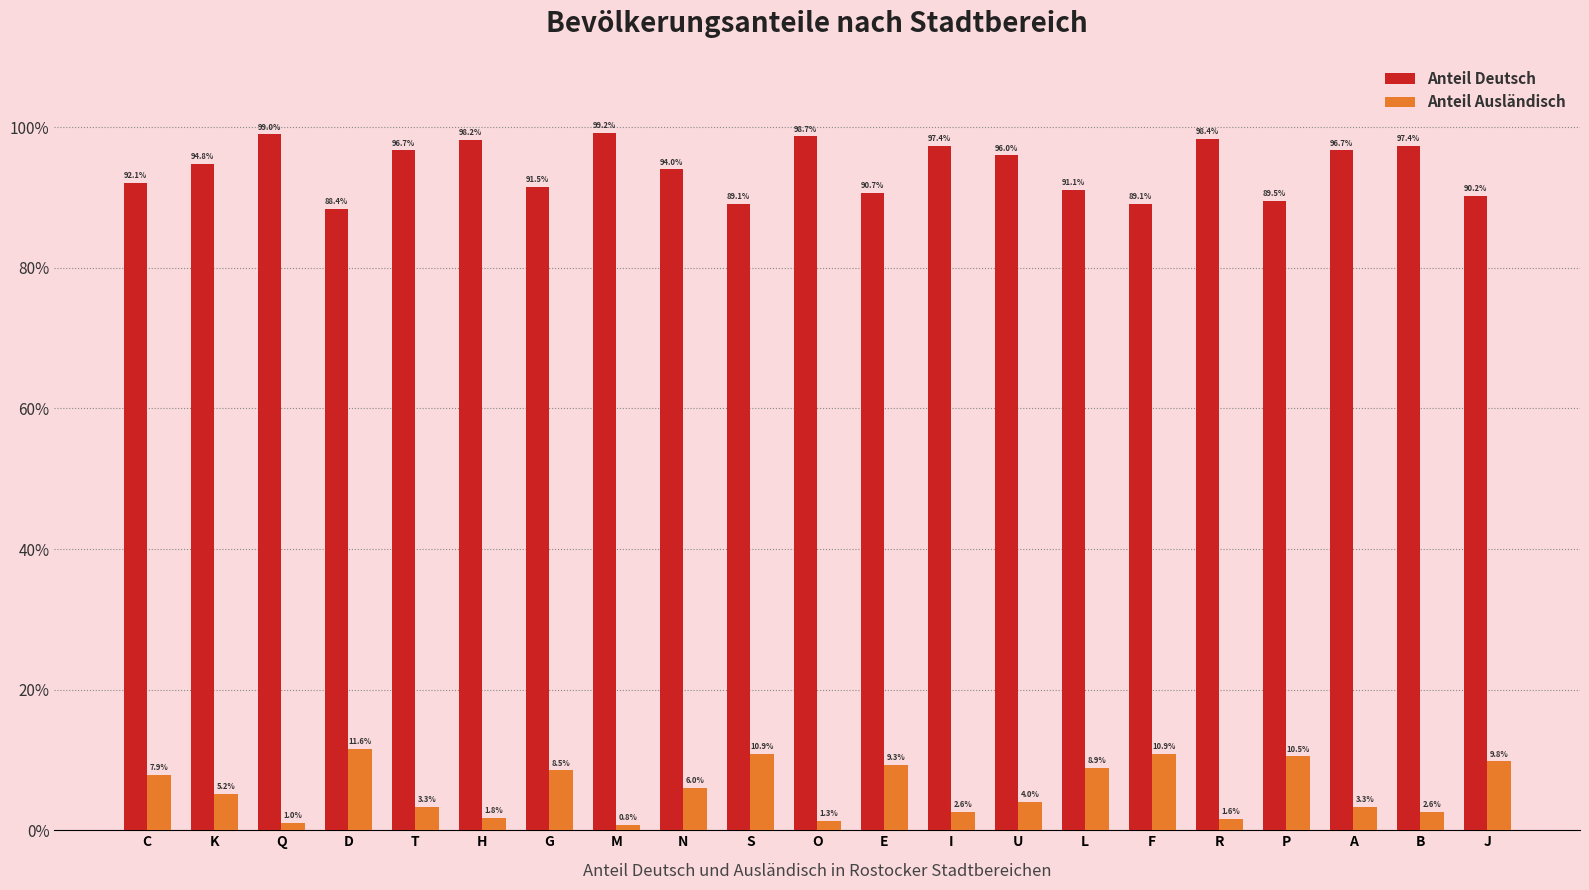

What is the difference between the highest and lowest values at K?

89.6